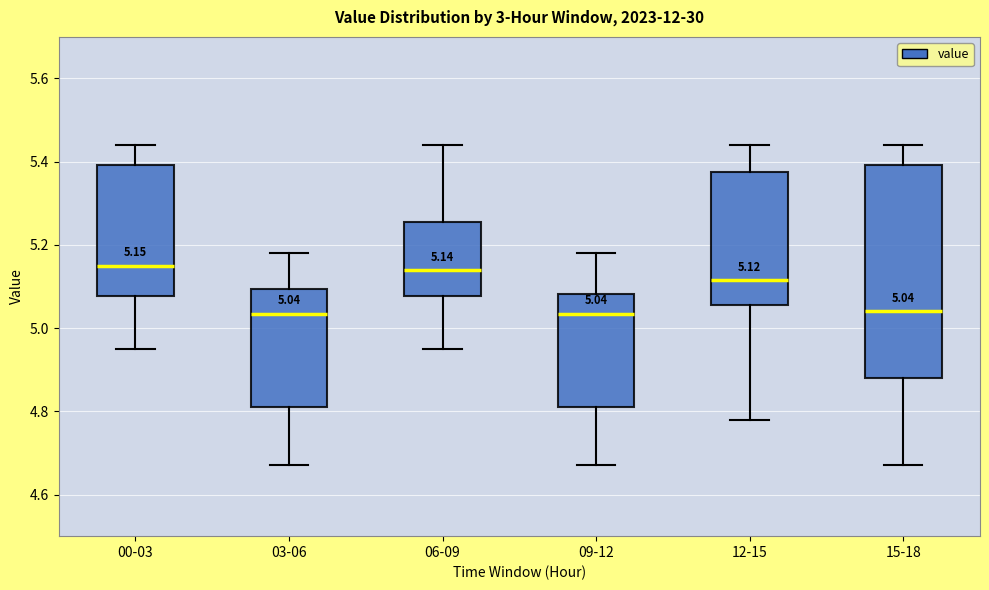

Which box is the tallest, from its lower edge to its upper edge?

15-18